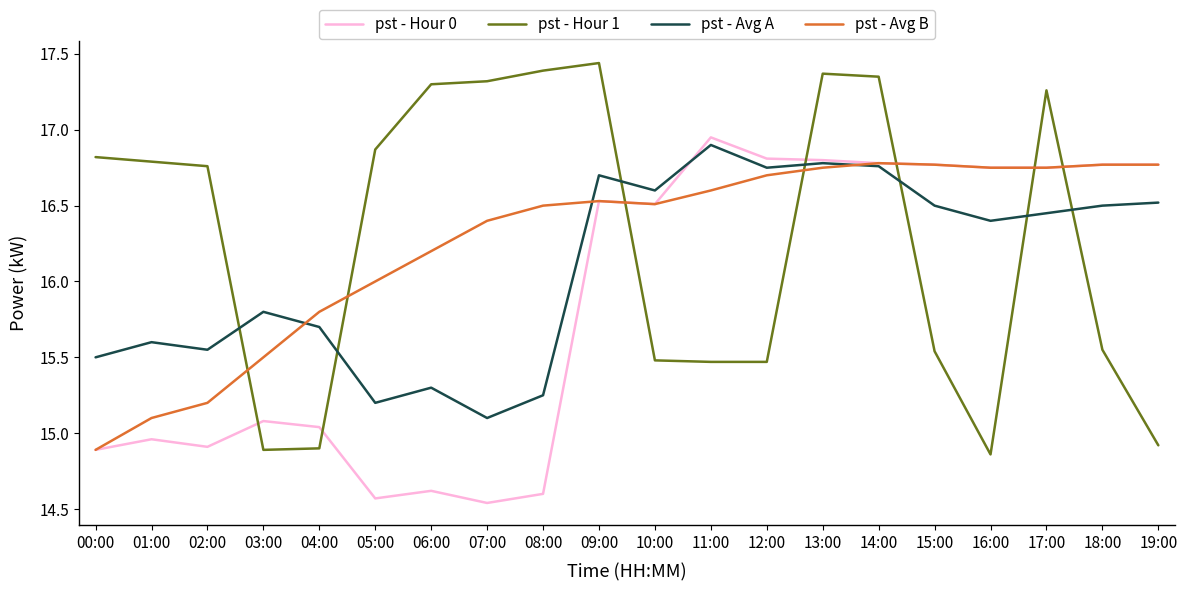

At which label is pst - Avg A closest to 16?

03:00